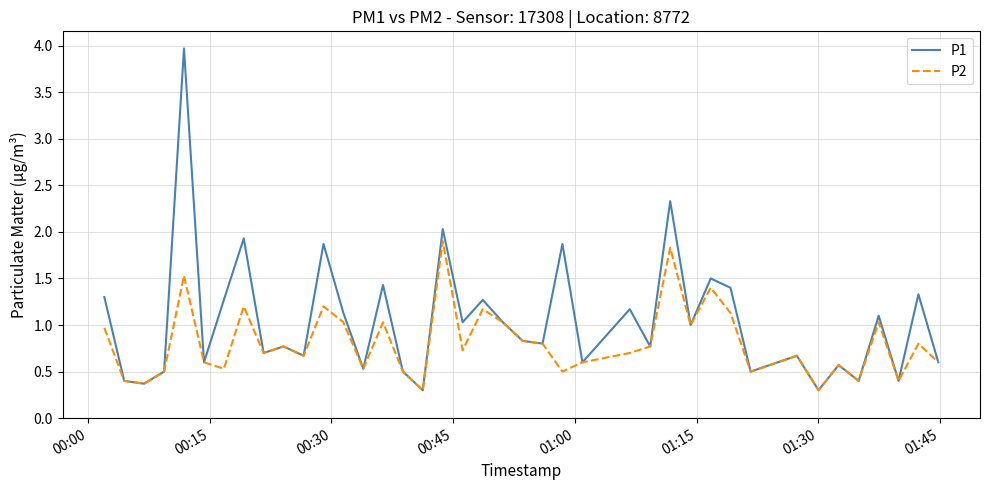

Reading left to right, extract all data points from this chart.

P1: 1.3	0.4	0.4	0.5	4.0	0.6	1.3	1.9	0.7	0.8	0.7	1.9	1.1	0.5	1.4	0.5	0.3	2.0	1.0	1.3	1.0	0.8	0.8	1.9	0.6	1.2	0.8	2.3	1.0	1.5	1.4	0.5	0.7	0.3	0.6	0.4	1.1	0.4	1.3	0.6
P2: 1.0	0.4	0.4	0.5	1.5	0.6	0.5	1.2	0.7	0.8	0.7	1.2	1.0	0.5	1.0	0.5	0.3	1.9	0.7	1.2	1.0	0.8	0.8	0.5	0.6	0.7	0.8	1.8	1.0	1.4	1.1	0.5	0.7	0.3	0.6	0.4	1.0	0.4	0.8	0.6